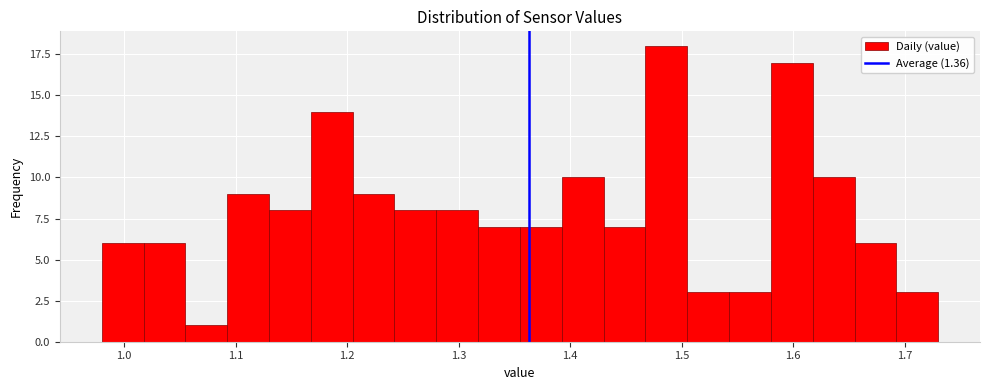

Around what value on the x-axis is the tallest bar? Give the approximate position of its centre, as read against the axis.

1.49